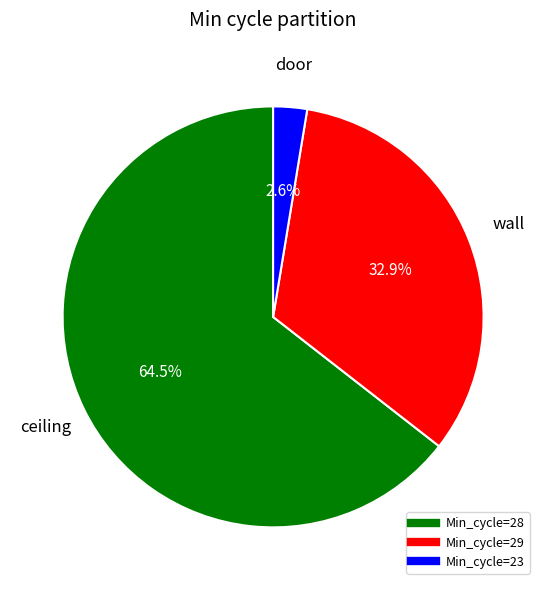

Is there a majority slice in this chart?

Yes